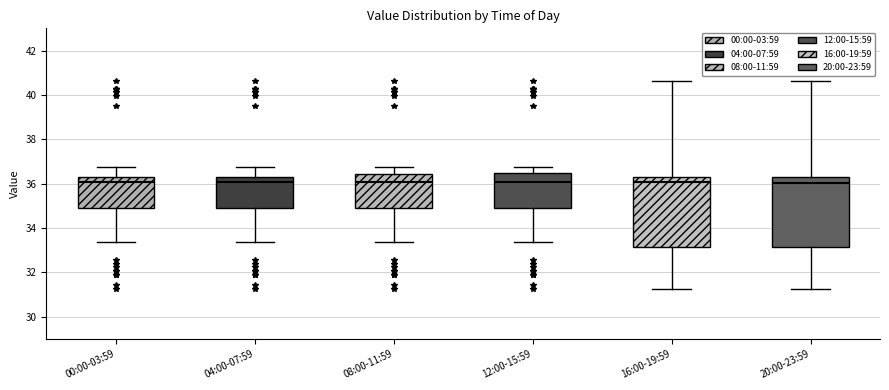

Where is the lower edge of the box for 00:00-03:59 on the y-axis? The values are not printed on the chart, so give them approximately, as read against the axis.

35.0